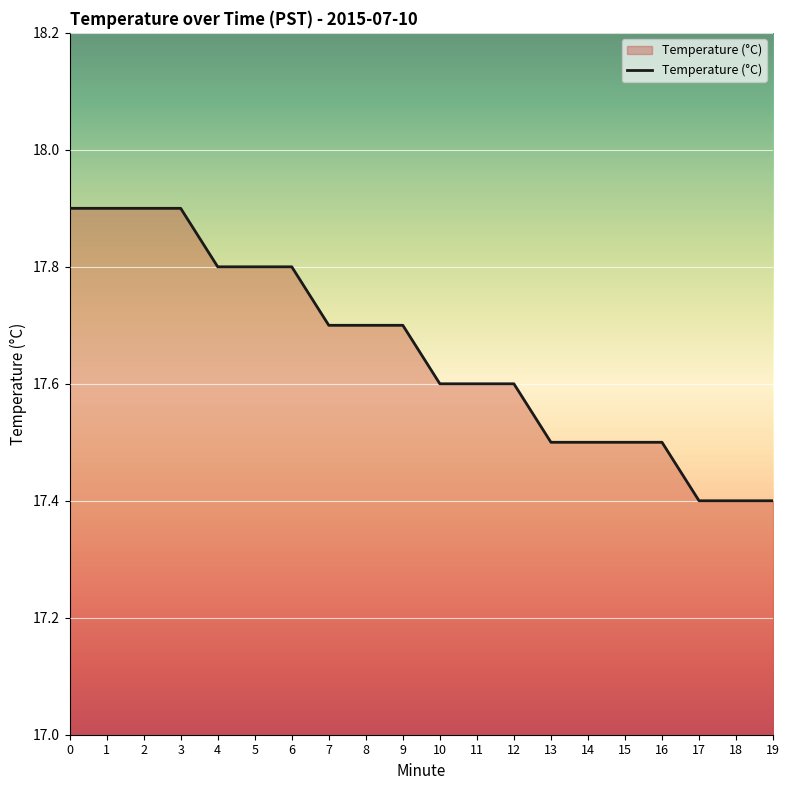

Does the chart have visible grid lines?

Yes